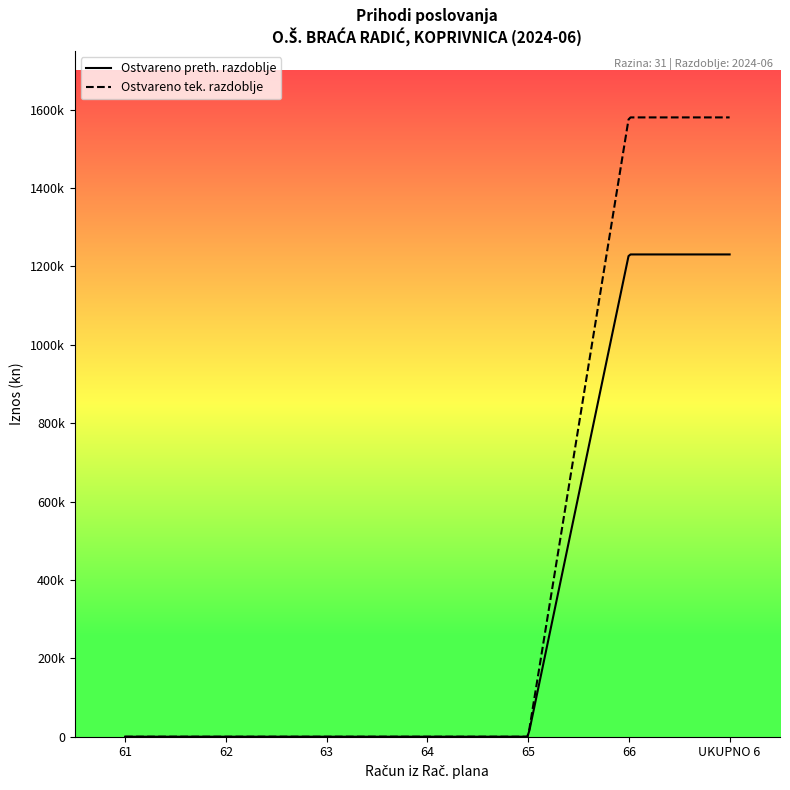

Rank the series at 611 from lowest to highest value.

Ostvareno preth. razdoblje, Ostvareno tek. razdoblje